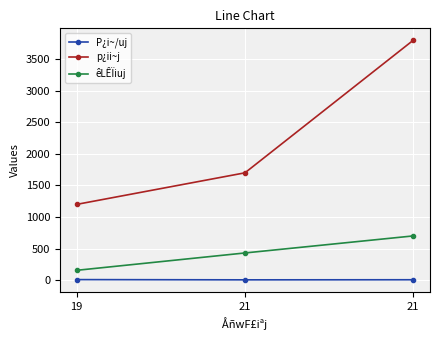

What are all the series names shown in the legend?

P¿i~/uj, p¿ii~j, êLÊÏiuj